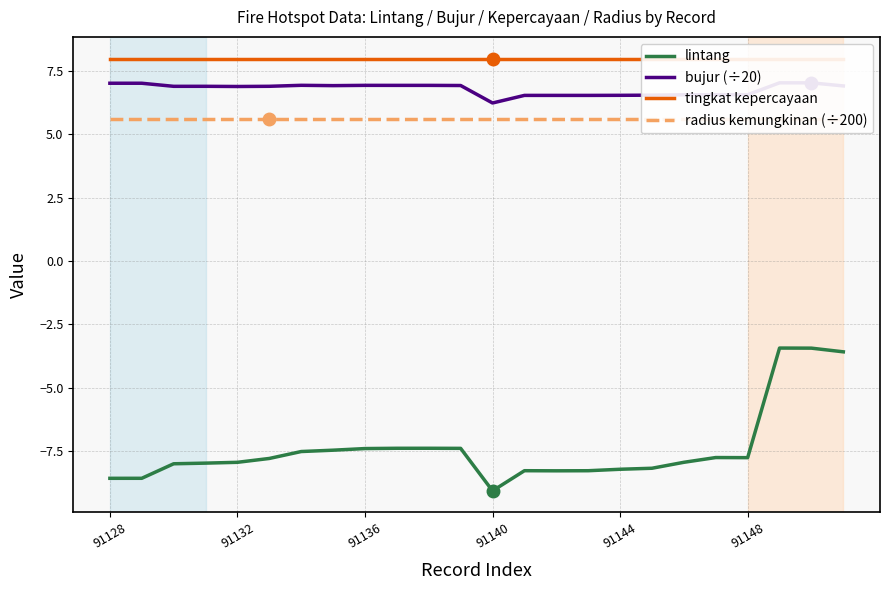

Where is the first local maximum for lintang?

10